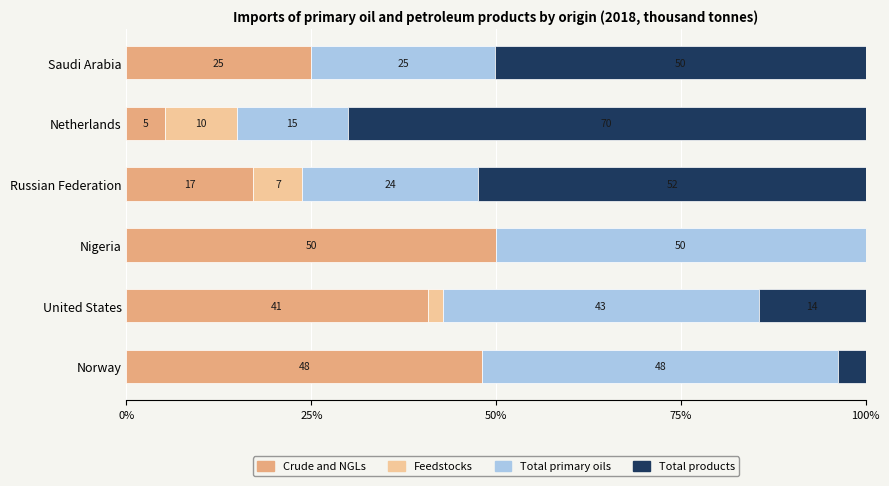

True or false: Crude and NGLs has a value of 11.4 at Saudi Arabia.

False